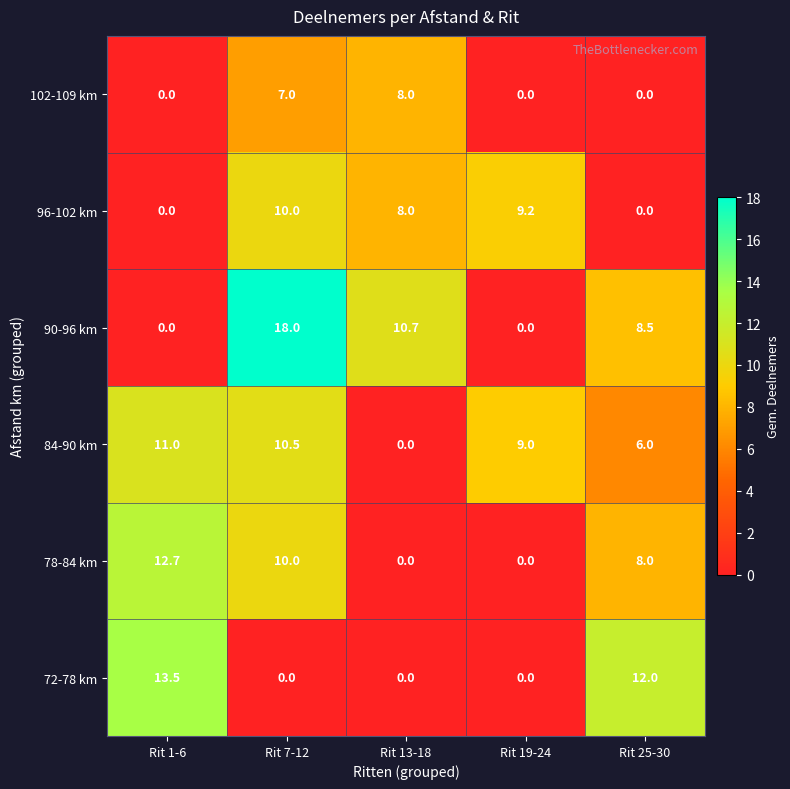

What is the total value across all series at Rit 13-18?

26.7